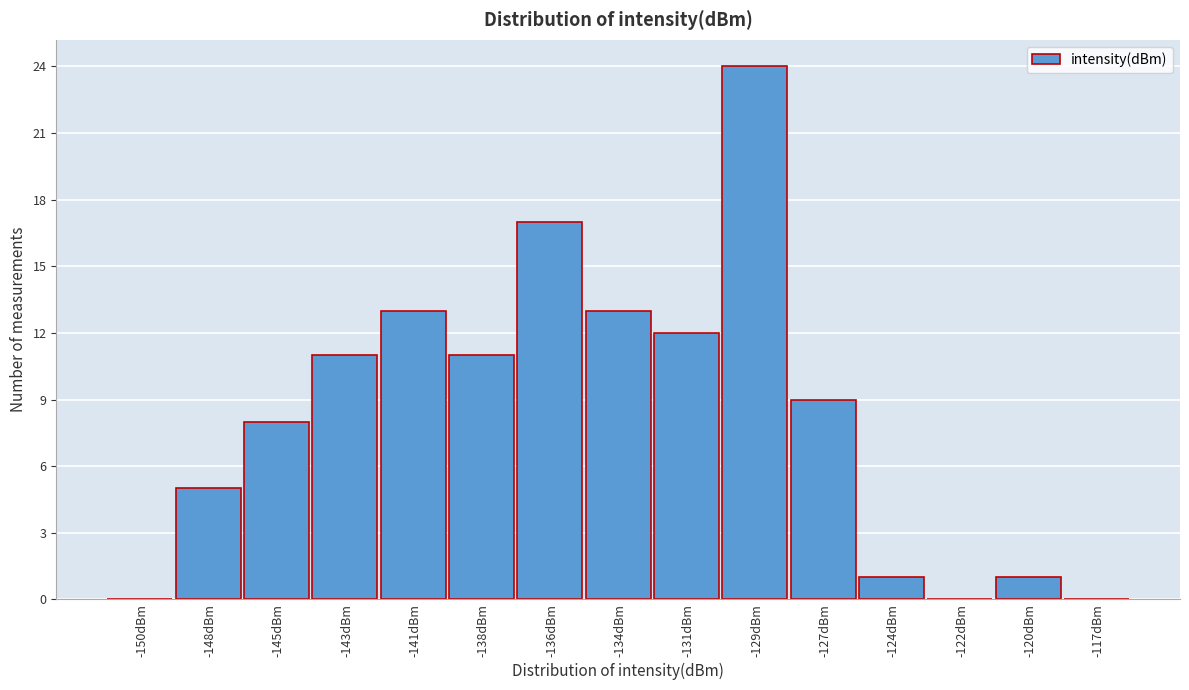

Reading left to right, extract all data points from this chart.

-150dBm=0	-148dBm=5	-145dBm=8	-143dBm=11	-141dBm=13	-138dBm=11	-136dBm=17	-134dBm=13	-131dBm=12	-129dBm=24	-127dBm=9	-124dBm=1	-122dBm=0	-120dBm=1	-117dBm=0